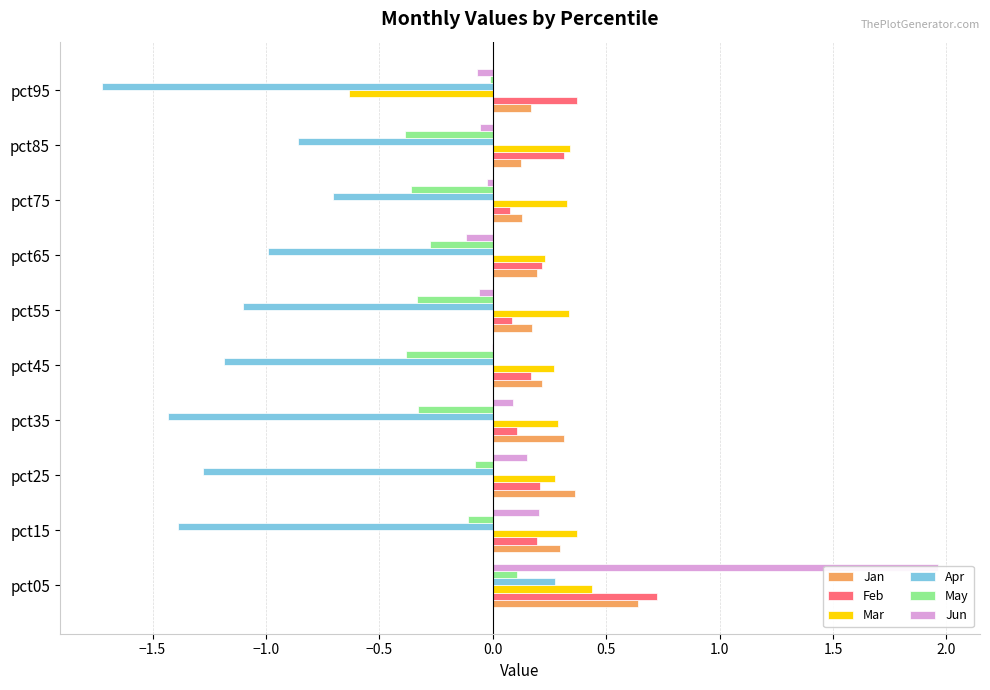

Which series changed the most between pct75 and pct95?

Apr